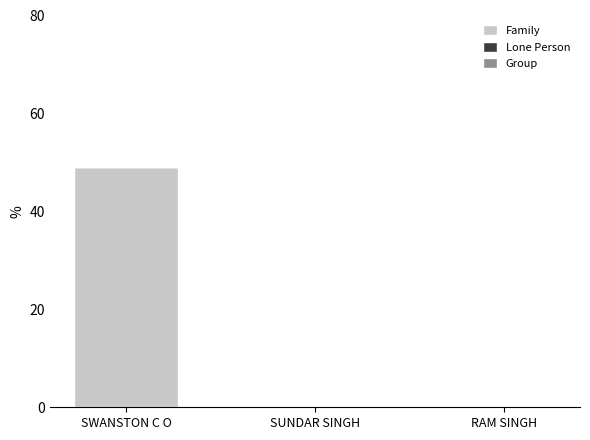

What is the maximum value shown in the chart?

49